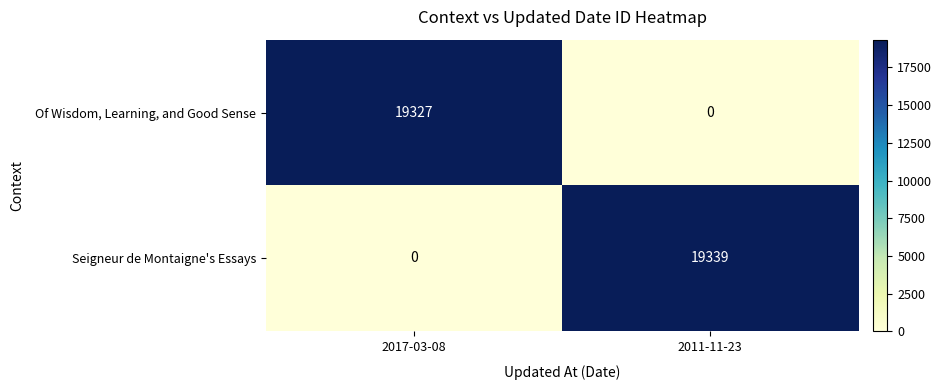

What is the difference between the maximum and minimum values in the Seigneur de Montaigne's Essays series?

19339